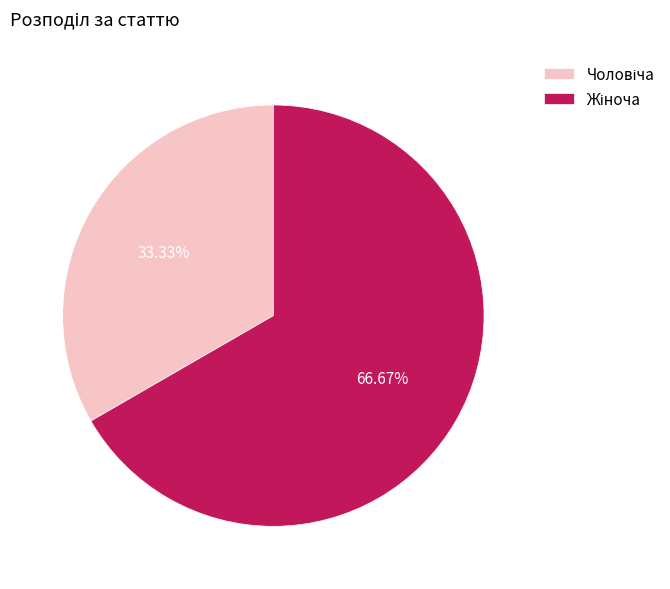

Does any single category account for the majority?

Yes